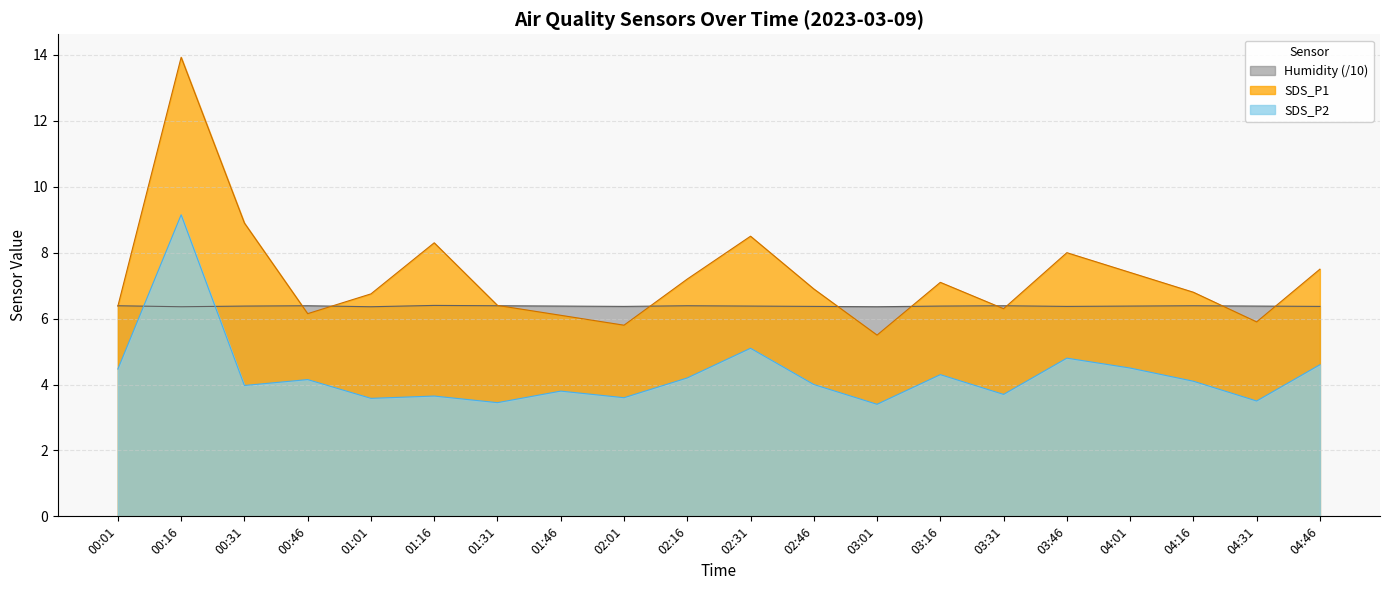

Reading right to left, transcribe all the data shown in this chart.

SDS_P1: 04:46=7.5	04:31=5.9	04:16=6.8	04:01=7.4	03:46=8.0	03:31=6.3	03:16=7.1	03:01=5.5	02:46=6.9	02:31=8.5	02:16=7.2	02:01=5.8	01:46=6.1	01:31=6.4	01:16=8.3	01:01=6.8	00:46=6.2	00:31=8.9	00:16=13.9	00:01=6.4
SDS_P2: 04:46=4.6	04:31=3.5	04:16=4.1	04:01=4.5	03:46=4.8	03:31=3.7	03:16=4.3	03:01=3.4	02:46=4.0	02:31=5.1	02:16=4.2	02:01=3.6	01:46=3.8	01:31=3.5	01:16=3.6	01:01=3.6	00:46=4.2	00:31=4.0	00:16=9.2	00:01=4.5
Humidity: 04:46=6.4	04:31=6.4	04:16=6.4	04:01=6.4	03:46=6.4	03:31=6.4	03:16=6.4	03:01=6.4	02:46=6.4	02:31=6.4	02:16=6.4	02:01=6.4	01:46=6.4	01:31=6.4	01:16=6.4	01:01=6.4	00:46=6.4	00:31=6.4	00:16=6.4	00:01=6.4